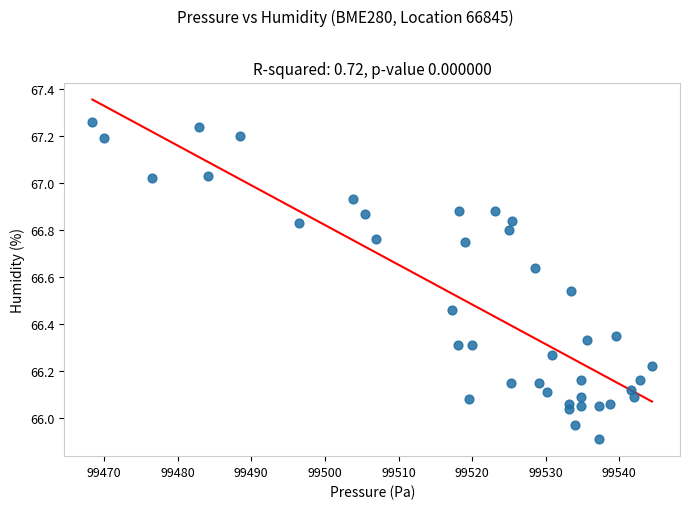

What is the range of X values (max minus min)?

76.0